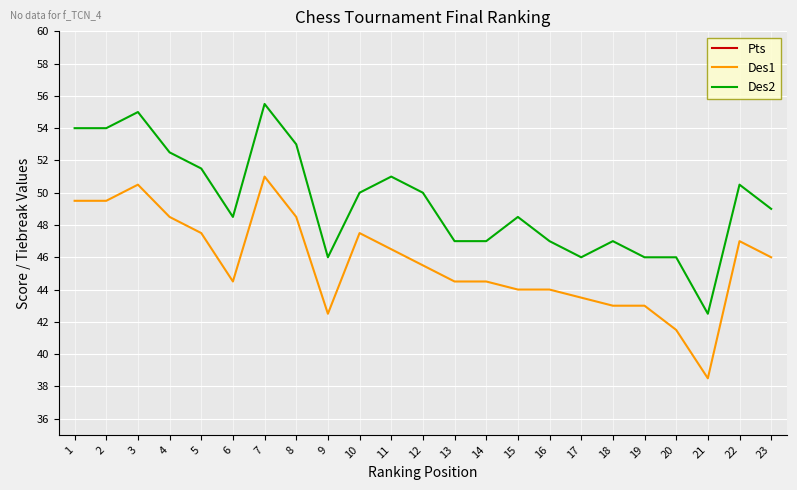

At 15, list the series in order from smallest to largest.

Pts, Des1, Des2